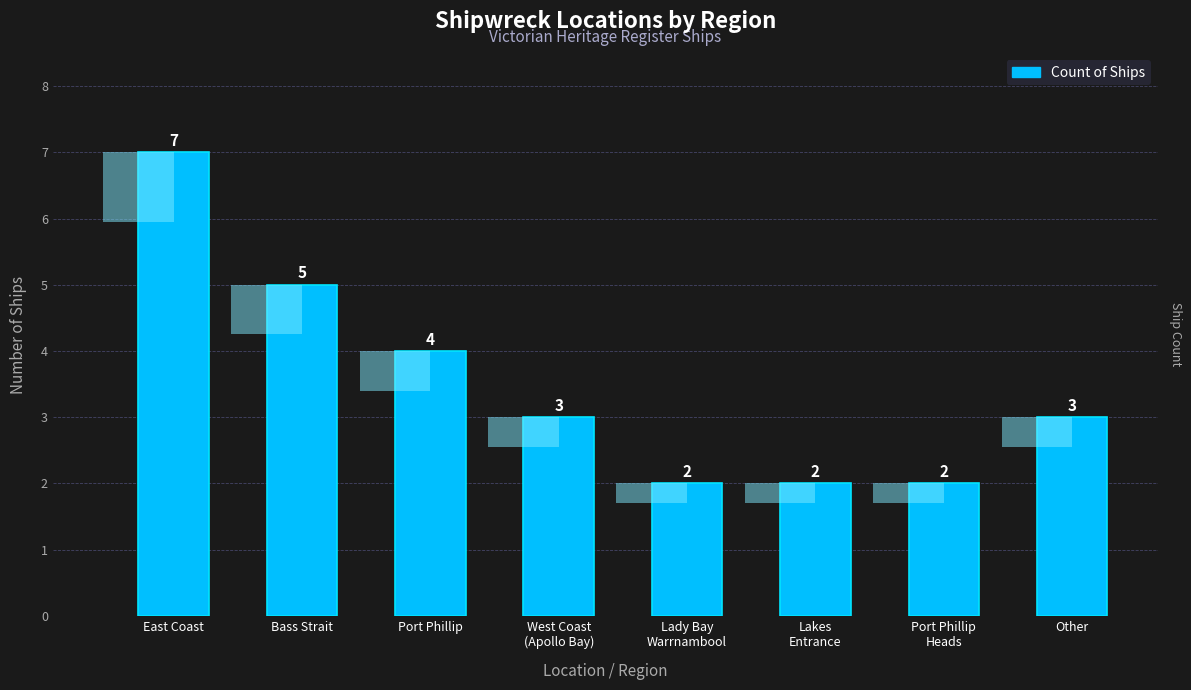

Reading left to right, what are all the values shown in this chart?

East Coast=7	Bass Strait=5	Port Phillip=4	West Coast
(Apollo Bay)=3	Lady Bay
Warrnambool=2	Lakes
Entrance=2	Port Phillip
Heads=2	Other=3